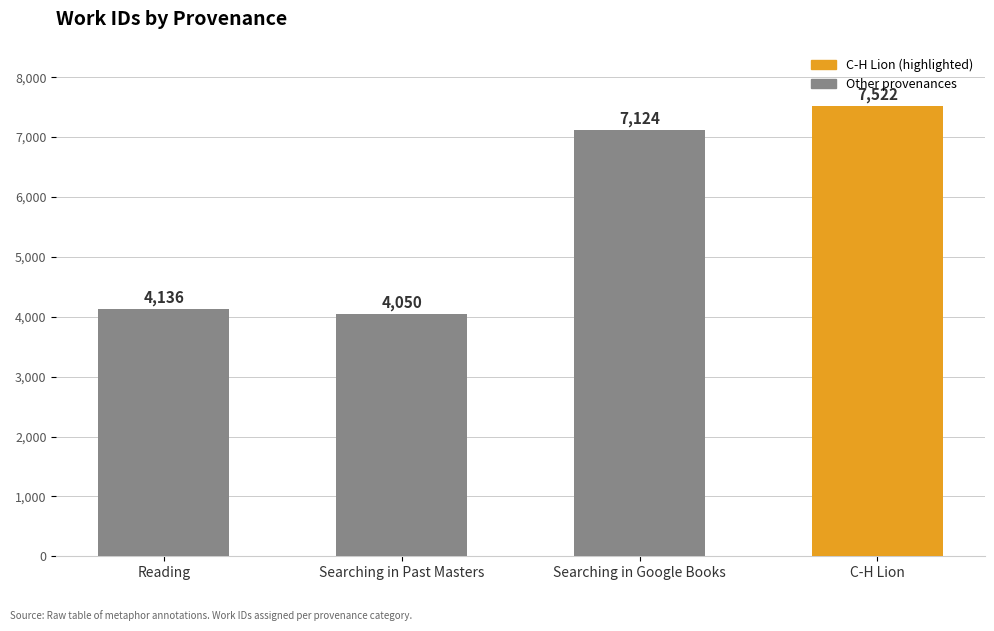

What is the smallest value displayed?

4050